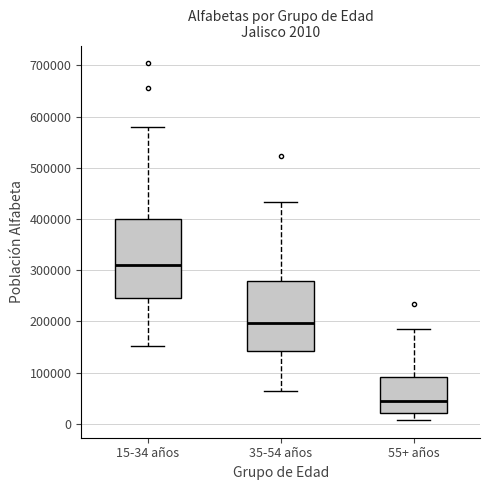

Which box has the lowest median line?

55+ años